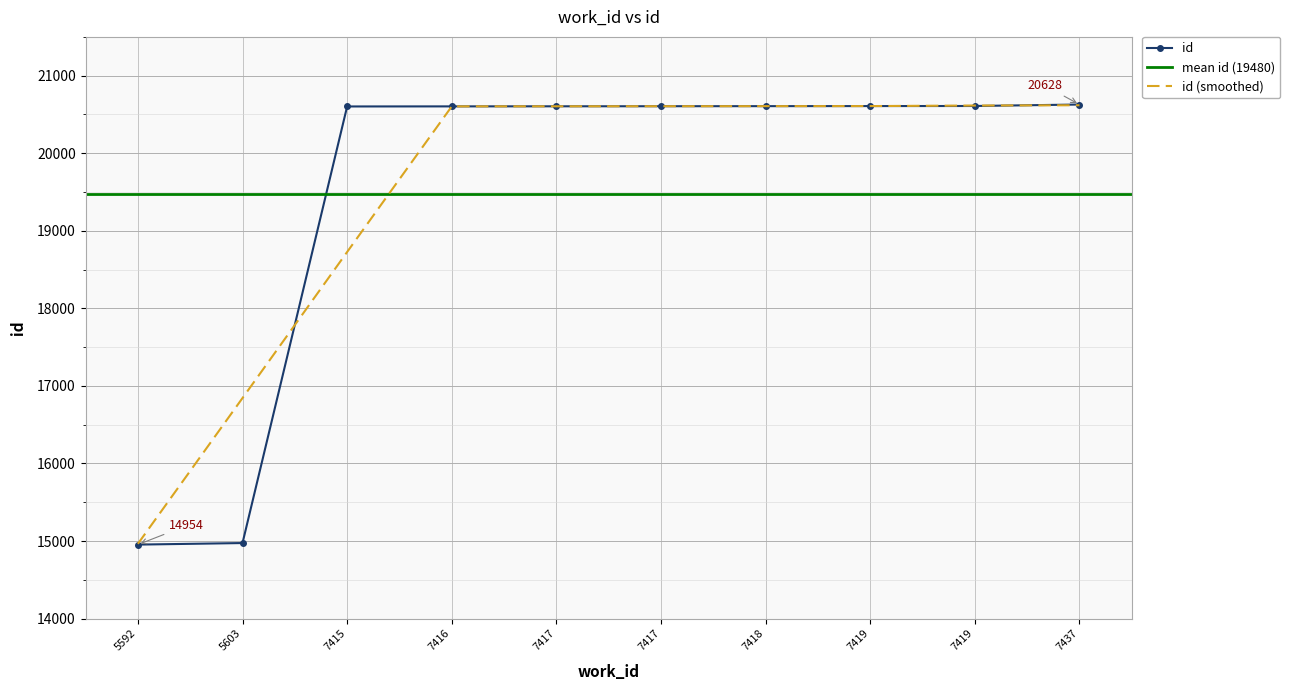

Between 7416 and 7418, which is larger?

7418